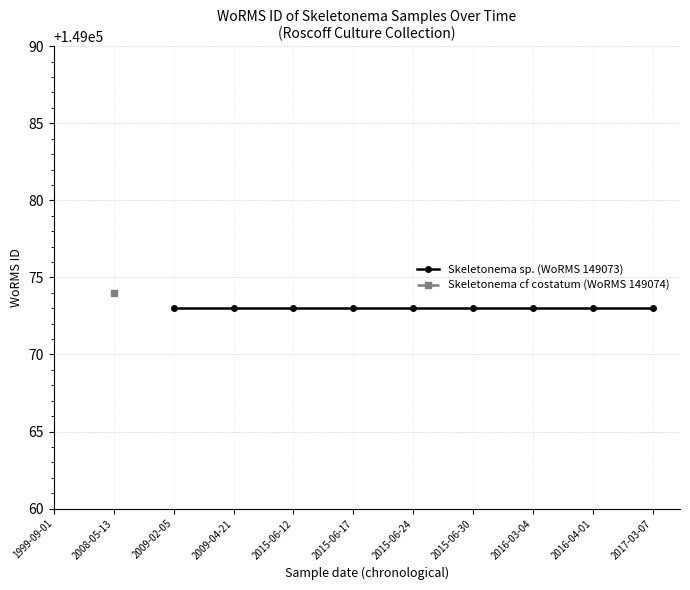

True or false: Skeletonema sp. (WoRMS 149073) has a value of 149073.0 at 2009-04-21.

True